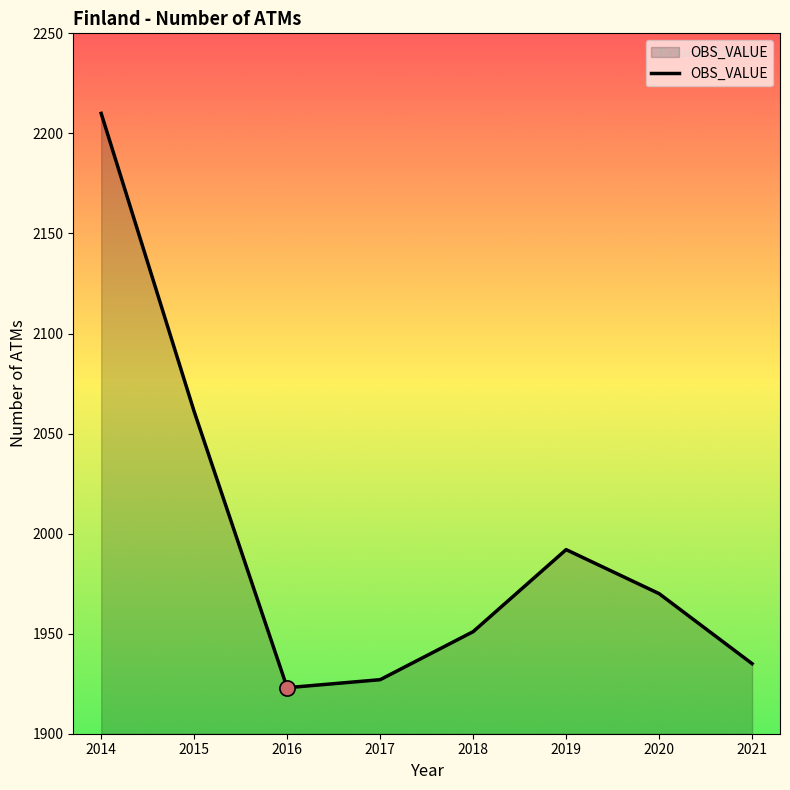

What is the ratio of the value at 2015 to the value at 2018?

1.1